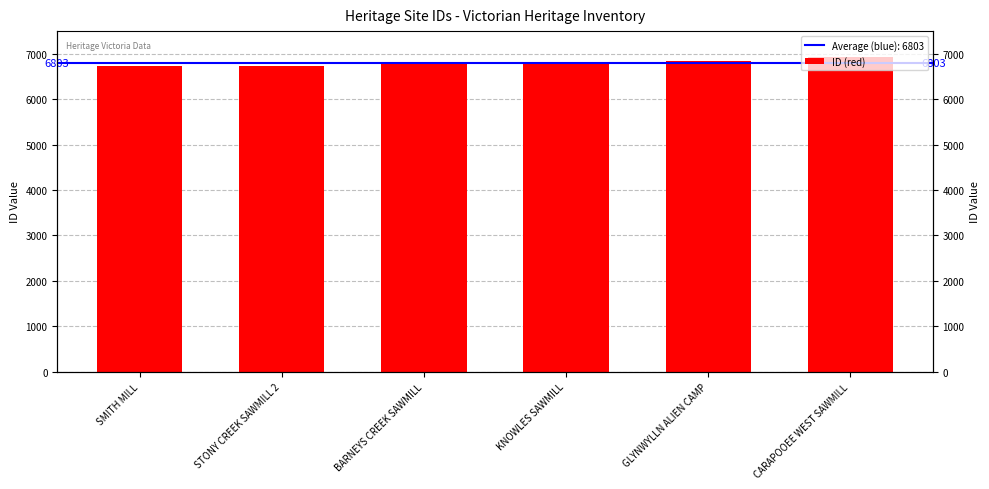

List the labels in order of value, largest first.

CARAPOOEE WEST SAWMILL, GLYNWYLLN ALIEN CAMP, KNOWLES SAWMILL, BARNEYS CREEK SAWMILL, STONY CREEK SAWMILL 2, SMITH MILL